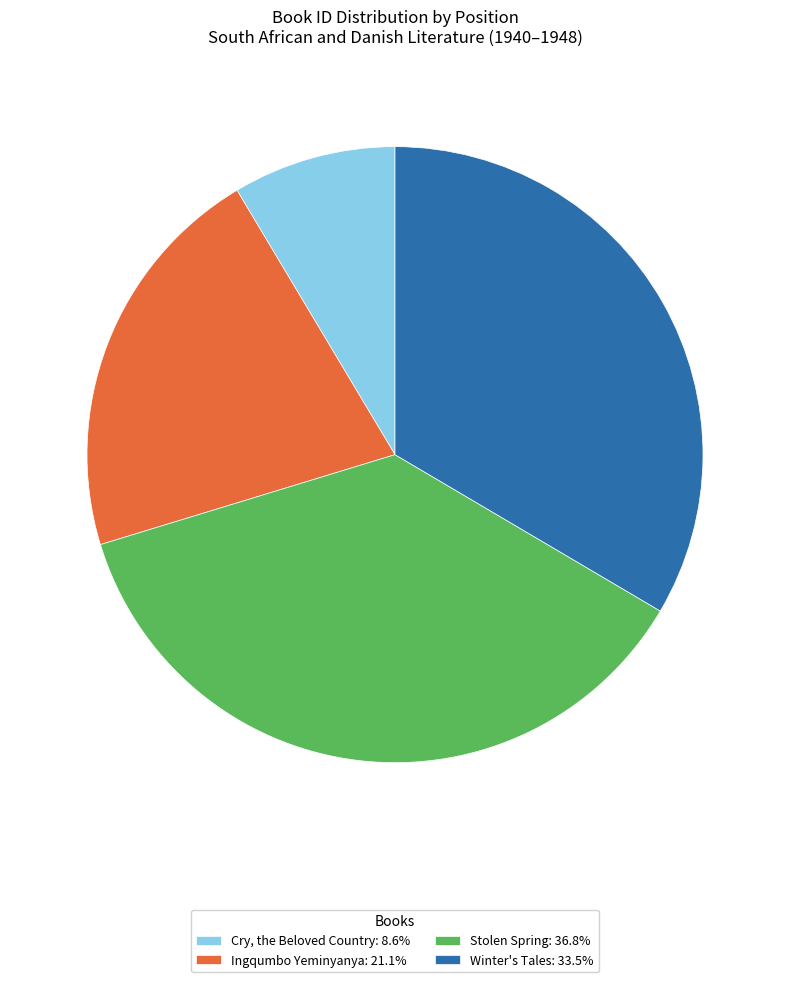

Count the number of slices in the pie.

4